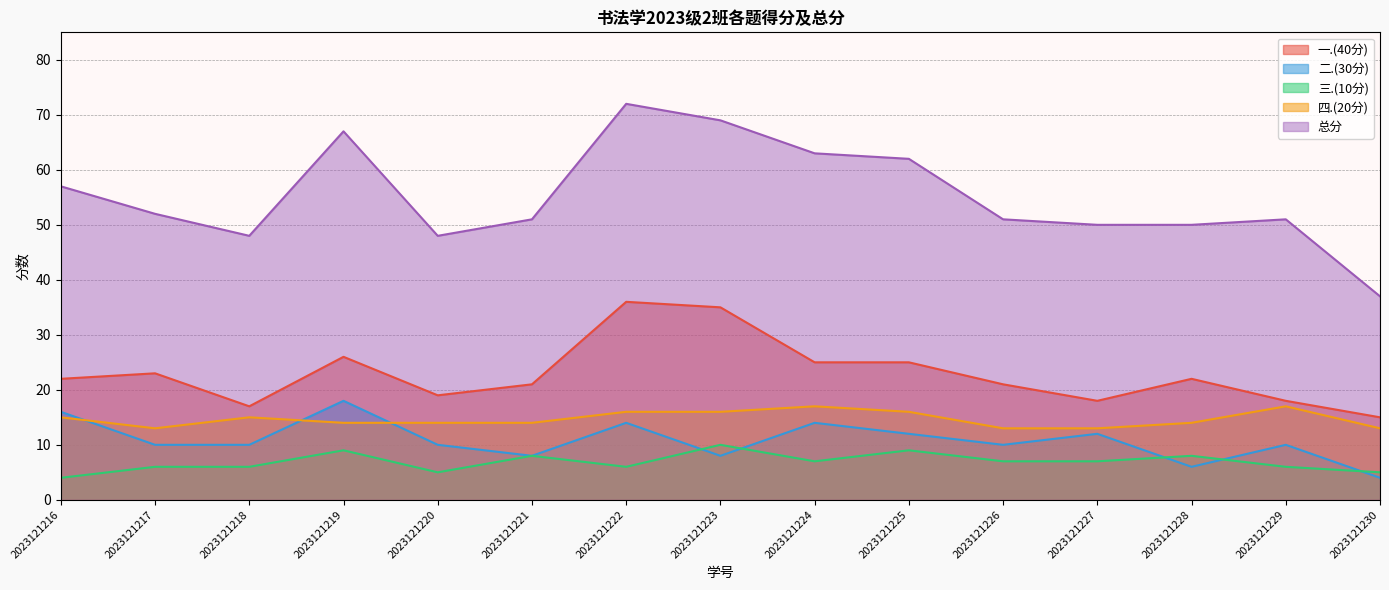

How many values in the 三.(10分) series are below 7?

7